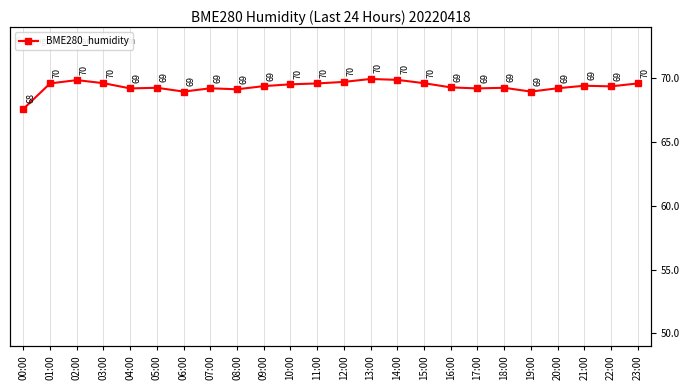

Reading left to right, what are all the values shown in this chart?

00:00=67.6	01:00=69.6	02:00=69.9	03:00=69.6	04:00=69.2	05:00=69.3	06:00=69.0	07:00=69.2	08:00=69.1	09:00=69.4	10:00=69.5	11:00=69.6	12:00=69.7	13:00=70.0	14:00=69.9	15:00=69.6	16:00=69.3	17:00=69.2	18:00=69.3	19:00=69.0	20:00=69.2	21:00=69.4	22:00=69.4	23:00=69.6